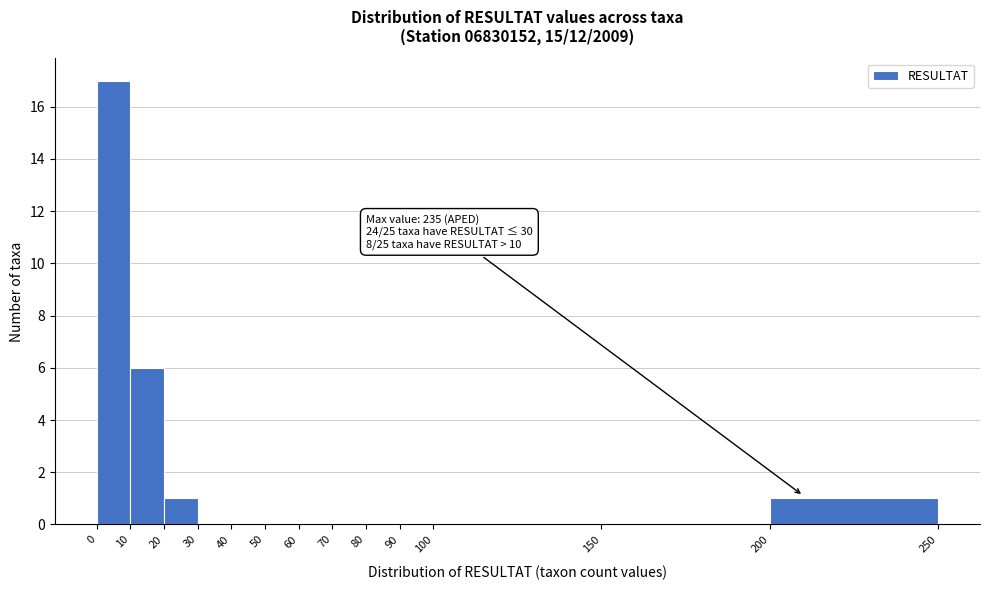

Over which range of the x-axis is the bar tallest?

0 to 10